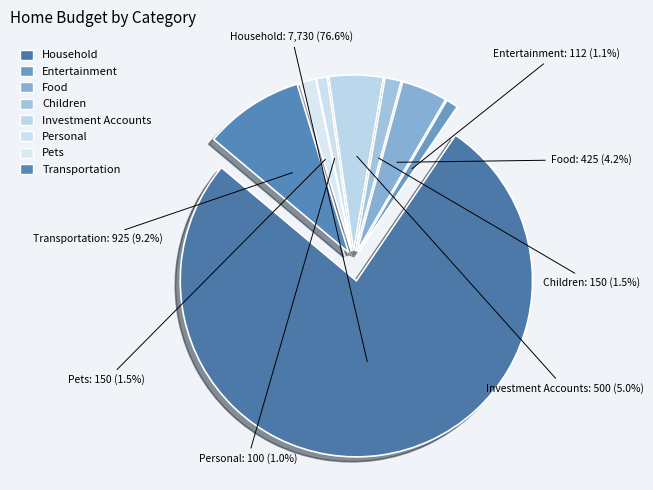

To the nearest percent, what is the average slice percentage?

12%